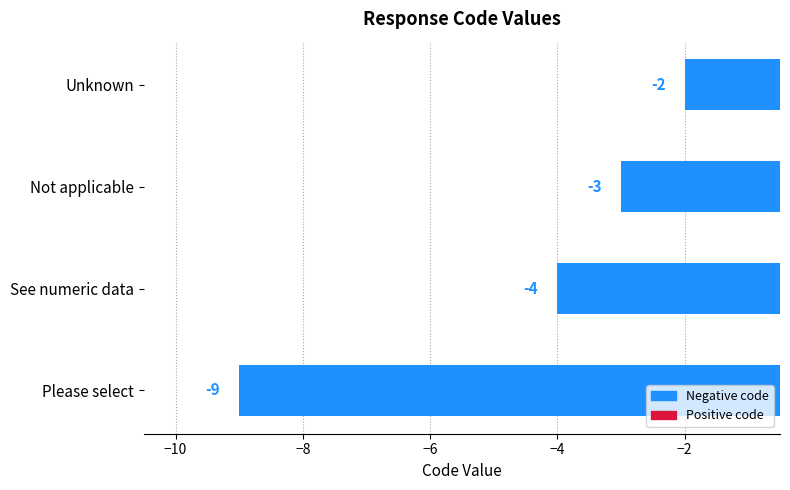

How many distinct data groups are displayed?

1